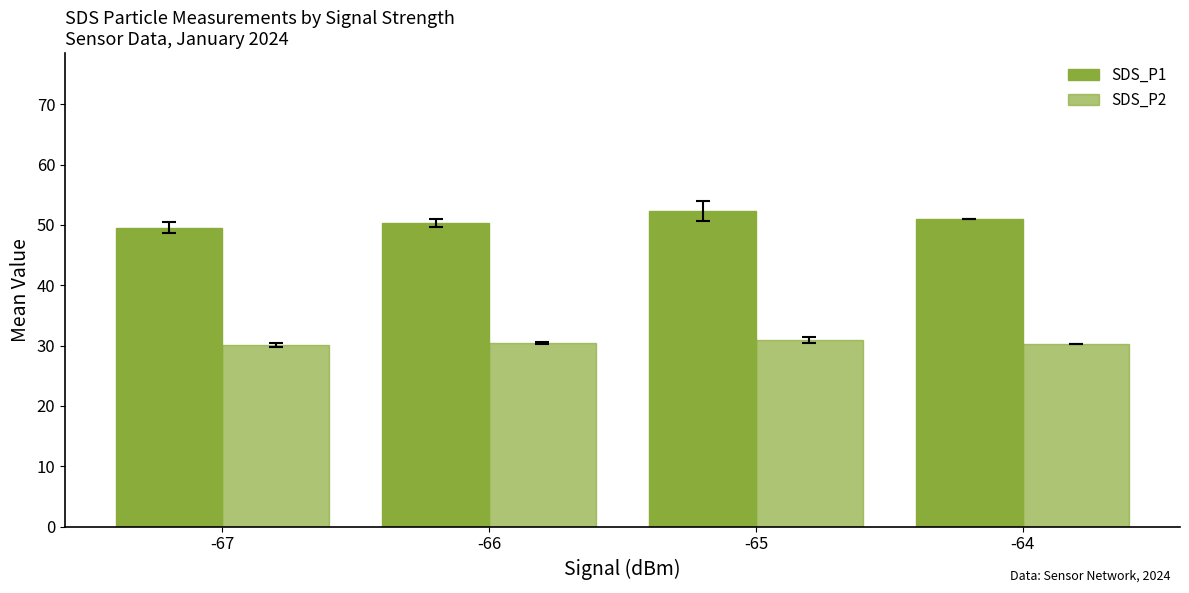

How many data points does each series have?

4